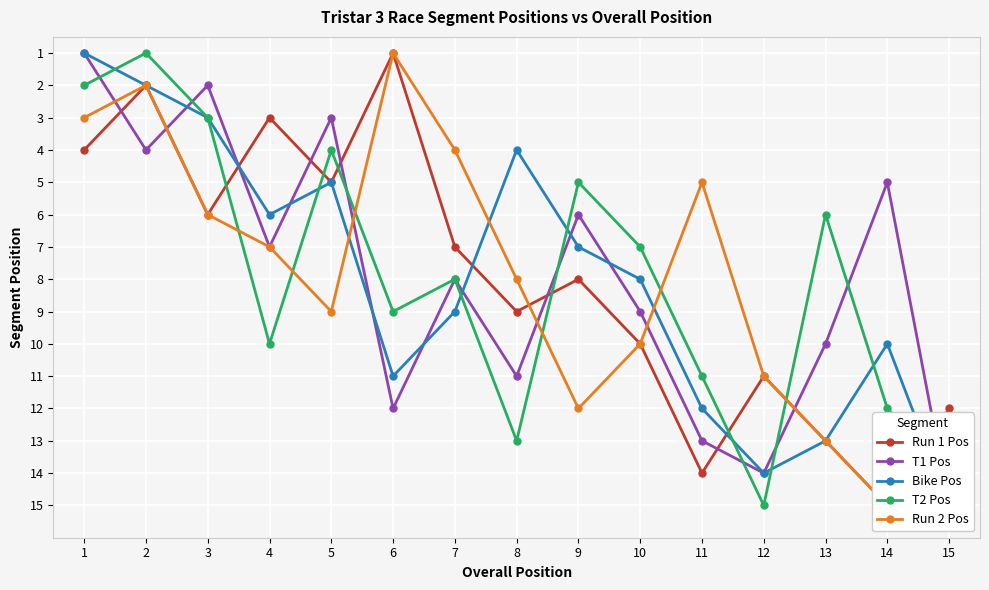

How many data points in Bike Pos are less than 8?

7